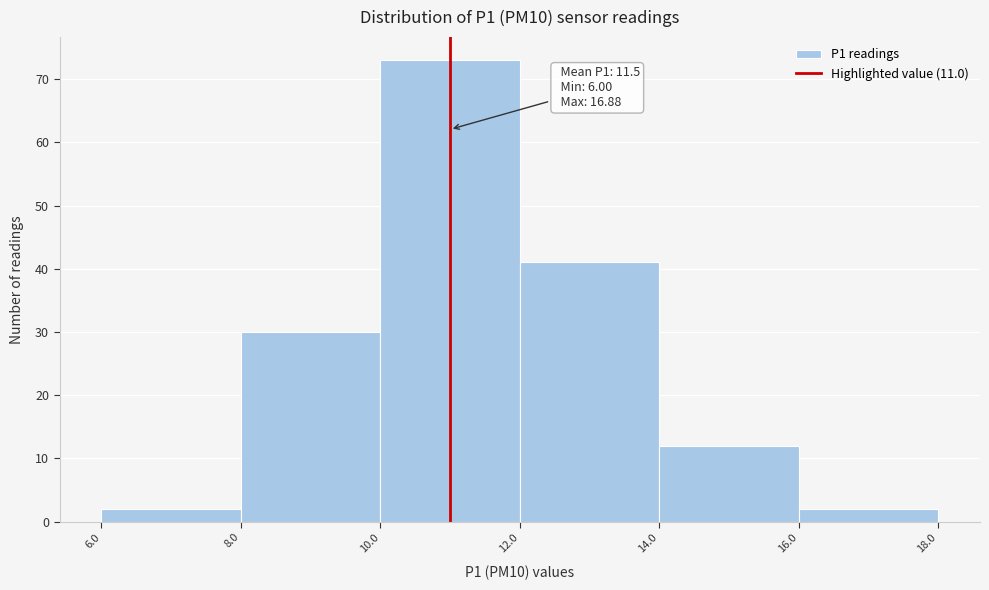

Which range on the x-axis has the tallest bar?

10.0 to 12.0